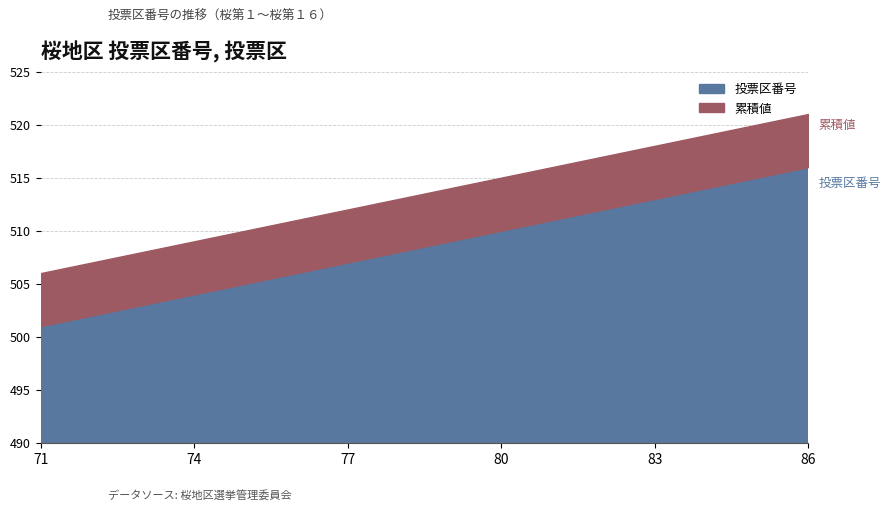

What is the greatest value displayed?

516